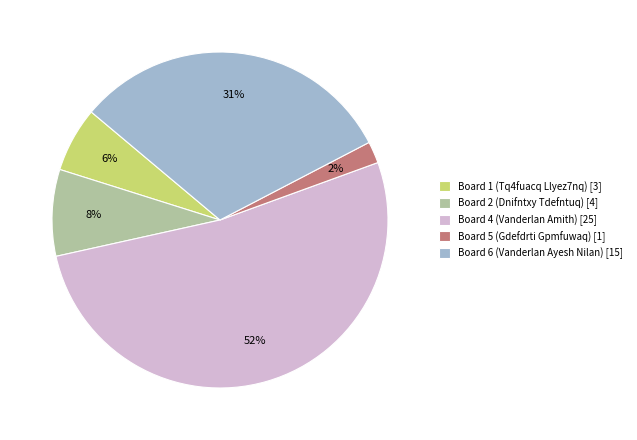

To the nearest percent, what is the average slice percentage?

20%